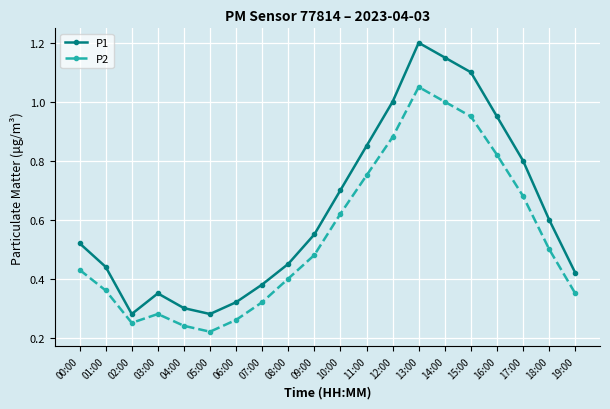

True or false: P1 and P2 cross at least once.

False